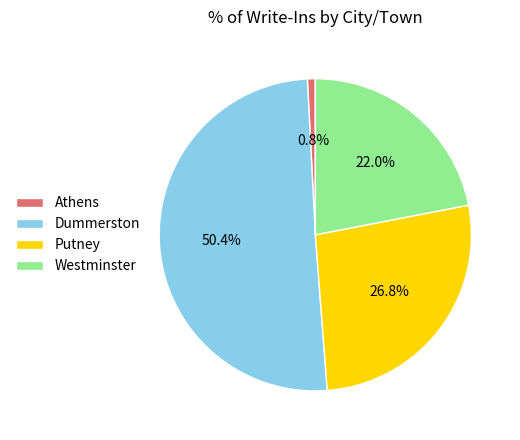

What percentage is the Dummerston slice, to the nearest percent?

50%